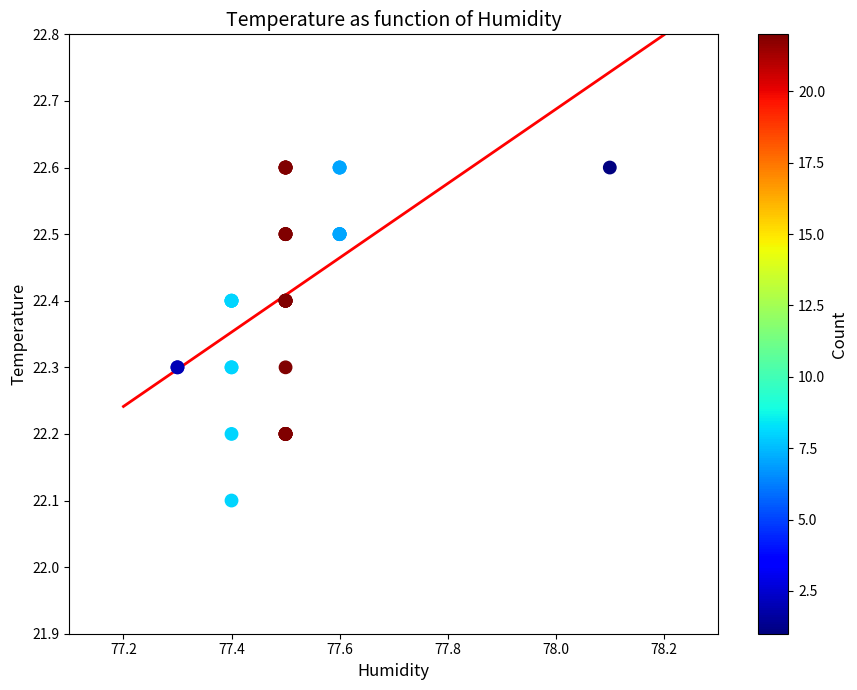

What Y value in the scatter plot is closest to 22?

22.1